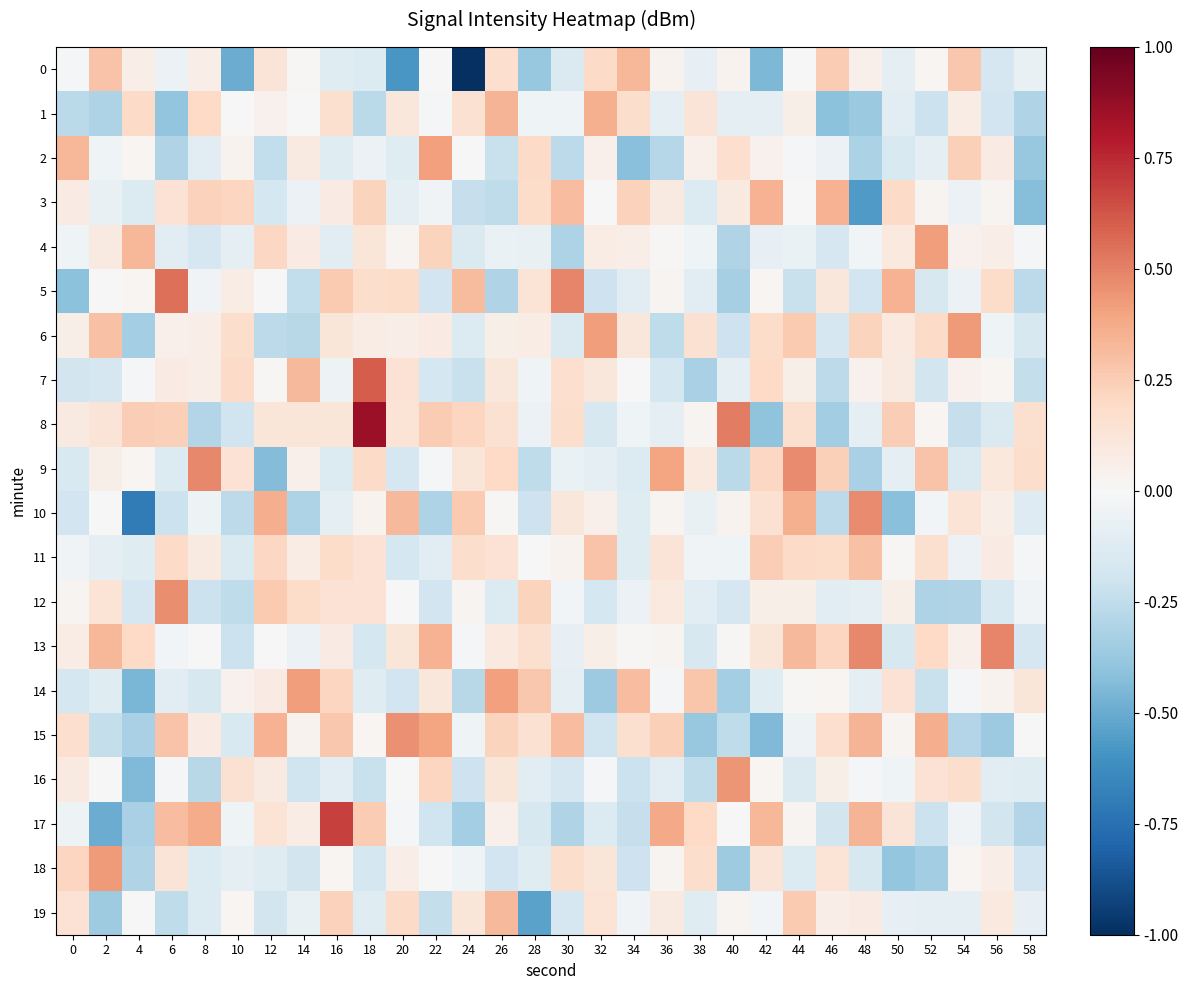

Reading right to left, extract all data points from this chart.

0: 58=-0.1	56=-0.2	54=0.3	52=0.0	50=-0.1	48=0.0	46=0.3	44=-0.0	42=-0.5	40=0.0	38=-0.1	36=0.0	34=0.3	32=0.2	30=-0.1	28=-0.4	26=0.2	24=-1.1	22=0.0	20=-0.6	18=-0.1	16=-0.1	14=0.0	12=0.1	10=-0.5	8=0.1	6=-0.1	4=0.1	2=0.3	0=-0.0
1: 58=-0.3	56=-0.2	54=0.1	52=-0.2	50=-0.1	48=-0.4	46=-0.4	44=0.1	42=-0.1	40=-0.1	38=0.1	36=-0.1	34=0.2	32=0.4	30=-0.0	28=-0.0	26=0.3	24=0.2	22=-0.0	20=0.1	18=-0.3	16=0.2	14=-0.0	12=0.0	10=-0.0	8=0.2	6=-0.4	4=0.2	2=-0.3	0=-0.3
2: 58=-0.4	56=0.1	54=0.2	52=-0.1	50=-0.1	48=-0.3	46=-0.1	44=-0.0	42=0.0	40=0.2	38=0.1	36=-0.3	34=-0.4	32=0.1	30=-0.3	28=0.2	26=-0.2	24=0.0	22=0.4	20=-0.1	18=-0.1	16=-0.1	14=0.1	12=-0.2	10=0.0	8=-0.1	6=-0.3	4=0.0	2=-0.0	0=0.3
3: 58=-0.4	56=0.0	54=-0.1	52=0.0	50=0.2	48=-0.6	46=0.4	44=0.0	42=0.3	40=0.1	38=-0.1	36=0.1	34=0.2	32=-0.0	30=0.3	28=0.2	26=-0.3	24=-0.2	22=-0.0	20=-0.1	18=0.2	16=0.1	14=-0.1	12=-0.2	10=0.2	8=0.2	6=0.1	4=-0.1	2=-0.1	0=0.1
4: 58=-0.0	56=0.1	54=0.0	52=0.4	50=0.1	48=-0.0	46=-0.2	44=-0.1	42=-0.1	40=-0.3	38=-0.0	36=0.0	34=0.1	32=0.1	30=-0.3	28=-0.1	26=-0.1	24=-0.1	22=0.2	20=0.0	18=0.1	16=-0.1	14=0.1	12=0.2	10=-0.1	8=-0.2	6=-0.1	4=0.3	2=0.1	0=-0.0
5: 58=-0.3	56=0.2	54=-0.1	52=-0.2	50=0.3	48=-0.2	46=0.1	44=-0.2	42=0.0	40=-0.3	38=-0.1	36=0.0	34=-0.1	32=-0.2	30=0.5	28=0.1	26=-0.3	24=0.3	22=-0.2	20=0.2	18=0.2	16=0.3	14=-0.2	12=0.0	10=0.1	8=-0.0	6=0.5	4=0.0	2=0.0	0=-0.4
6: 58=-0.2	56=-0.0	54=0.4	52=0.2	50=0.1	48=0.2	46=-0.2	44=0.3	42=0.2	40=-0.2	38=0.2	36=-0.3	34=0.1	32=0.4	30=-0.1	28=0.1	26=0.1	24=-0.1	22=0.1	20=0.1	18=0.1	16=0.1	14=-0.3	12=-0.3	10=0.2	8=0.1	6=0.0	4=-0.3	2=0.3	0=0.1
7: 58=-0.2	56=0.0	54=0.0	52=-0.2	50=0.1	48=0.0	46=-0.3	44=0.1	42=0.2	40=-0.1	38=-0.3	36=-0.2	34=-0.0	32=0.1	30=0.2	28=-0.0	26=0.1	24=-0.2	22=-0.2	20=0.1	18=0.6	16=-0.0	14=0.3	12=0.0	10=0.2	8=0.1	6=0.1	4=-0.0	2=-0.2	0=-0.2
8: 58=0.2	56=-0.1	54=-0.2	52=0.0	50=0.2	48=-0.1	46=-0.3	44=0.2	42=-0.4	40=0.5	38=0.0	36=-0.1	34=-0.0	32=-0.2	30=0.2	28=-0.1	26=0.2	24=0.2	22=0.3	20=0.1	18=0.9	16=0.1	14=0.1	12=0.1	10=-0.2	8=-0.3	6=0.2	4=0.2	2=0.1	0=0.1
9: 58=0.2	56=0.1	54=-0.1	52=0.3	50=-0.1	48=-0.3	46=0.2	44=0.5	42=0.2	40=-0.3	38=0.1	36=0.4	34=-0.1	32=-0.1	30=-0.1	28=-0.3	26=0.2	24=0.1	22=-0.0	20=-0.2	18=0.2	16=-0.1	14=0.0	12=-0.4	10=0.1	8=0.5	6=-0.1	4=0.0	2=0.1	0=-0.2
10: 58=-0.1	56=0.1	54=0.1	52=-0.0	50=-0.4	48=0.5	46=-0.3	44=0.4	42=0.2	40=0.0	38=-0.1	36=0.0	34=-0.1	32=0.1	30=0.1	28=-0.2	26=0.0	24=0.3	22=-0.3	20=0.3	18=0.0	16=-0.1	14=-0.3	12=0.4	10=-0.3	8=-0.0	6=-0.2	4=-0.7	2=-0.0	0=-0.2
11: 58=-0.0	56=0.1	54=-0.1	52=0.2	50=0.0	48=0.3	46=0.2	44=0.2	42=0.2	40=-0.0	38=-0.0	36=0.1	34=-0.1	32=0.3	30=0.0	28=0.0	26=0.1	24=0.2	22=-0.1	20=-0.2	18=0.1	16=0.2	14=0.1	12=0.2	10=-0.1	8=0.1	6=0.2	4=-0.1	2=-0.1	0=-0.0
12: 58=-0.0	56=-0.1	54=-0.3	52=-0.3	50=0.1	48=-0.1	46=-0.1	44=0.1	42=0.1	40=-0.2	38=-0.1	36=0.1	34=-0.1	32=-0.2	30=-0.0	28=0.2	26=-0.1	24=0.0	22=-0.2	20=0.0	18=0.1	16=0.1	14=0.2	12=0.3	10=-0.3	8=-0.2	6=0.5	4=-0.2	2=0.1	0=0.0
13: 58=-0.2	56=0.5	54=0.0	52=0.2	50=-0.2	48=0.5	46=0.2	44=0.3	42=0.1	40=0.0	38=-0.2	36=0.0	34=0.0	32=0.1	30=-0.1	28=0.2	26=0.1	24=-0.0	22=0.3	20=0.1	18=-0.2	16=0.1	14=-0.1	12=0.0	10=-0.2	8=0.0	6=-0.0	4=0.2	2=0.3	0=0.1
14: 58=0.1	56=0.0	54=-0.0	52=-0.2	50=0.1	48=-0.1	46=0.0	44=0.0	42=-0.1	40=-0.3	38=0.3	36=-0.0	34=0.3	32=-0.4	30=-0.1	28=0.3	26=0.4	24=-0.3	22=0.1	20=-0.2	18=-0.1	16=0.2	14=0.4	12=0.1	10=0.0	8=-0.2	6=-0.1	4=-0.5	2=-0.1	0=-0.2
15: 58=-0.0	56=-0.4	54=-0.3	52=0.4	50=0.0	48=0.3	46=0.2	44=-0.1	42=-0.4	40=-0.3	38=-0.4	36=0.2	34=0.2	32=-0.2	30=0.3	28=0.1	26=0.2	24=-0.0	22=0.4	20=0.5	18=0.0	16=0.3	14=0.0	12=0.3	10=-0.2	8=0.1	6=0.3	4=-0.3	2=-0.2	0=0.2
16: 58=-0.1	56=-0.1	54=0.2	52=0.1	50=-0.0	48=-0.0	46=0.1	44=-0.1	42=0.0	40=0.4	38=-0.3	36=-0.1	34=-0.2	32=-0.0	30=-0.2	28=-0.1	26=0.1	24=-0.2	22=0.2	20=-0.0	18=-0.2	16=-0.1	14=-0.2	12=0.1	10=0.2	8=-0.3	6=-0.0	4=-0.4	2=0.0	0=0.1
17: 58=-0.3	56=-0.2	54=-0.0	52=-0.2	50=0.1	48=0.3	46=-0.2	44=0.0	42=0.3	40=0.0	38=0.2	36=0.4	34=-0.2	32=-0.1	30=-0.3	28=-0.2	26=0.1	24=-0.3	22=-0.2	20=-0.0	18=0.3	16=0.7	14=0.1	12=0.1	10=-0.0	8=0.4	6=0.3	4=-0.3	2=-0.5	0=-0.1
18: 58=-0.2	56=0.1	54=0.0	52=-0.3	50=-0.4	48=-0.2	46=0.1	44=-0.1	42=0.1	40=-0.4	38=0.2	36=0.0	34=-0.2	32=0.1	30=0.2	28=-0.1	26=-0.2	24=-0.0	22=-0.0	20=0.1	18=-0.2	16=0.0	14=-0.2	12=-0.1	10=-0.1	8=-0.1	6=0.1	4=-0.3	2=0.4	0=0.2
19: 58=-0.1	56=0.1	54=-0.1	52=-0.1	50=-0.1	48=0.1	46=0.1	44=0.3	42=-0.0	40=0.0	38=-0.1	36=0.1	34=-0.0	32=0.1	30=-0.2	28=-0.5	26=0.3	24=0.1	22=-0.2	20=0.2	18=-0.1	16=0.2	14=-0.1	12=-0.2	10=0.0	8=-0.1	6=-0.3	4=-0.0	2=-0.4	0=0.1